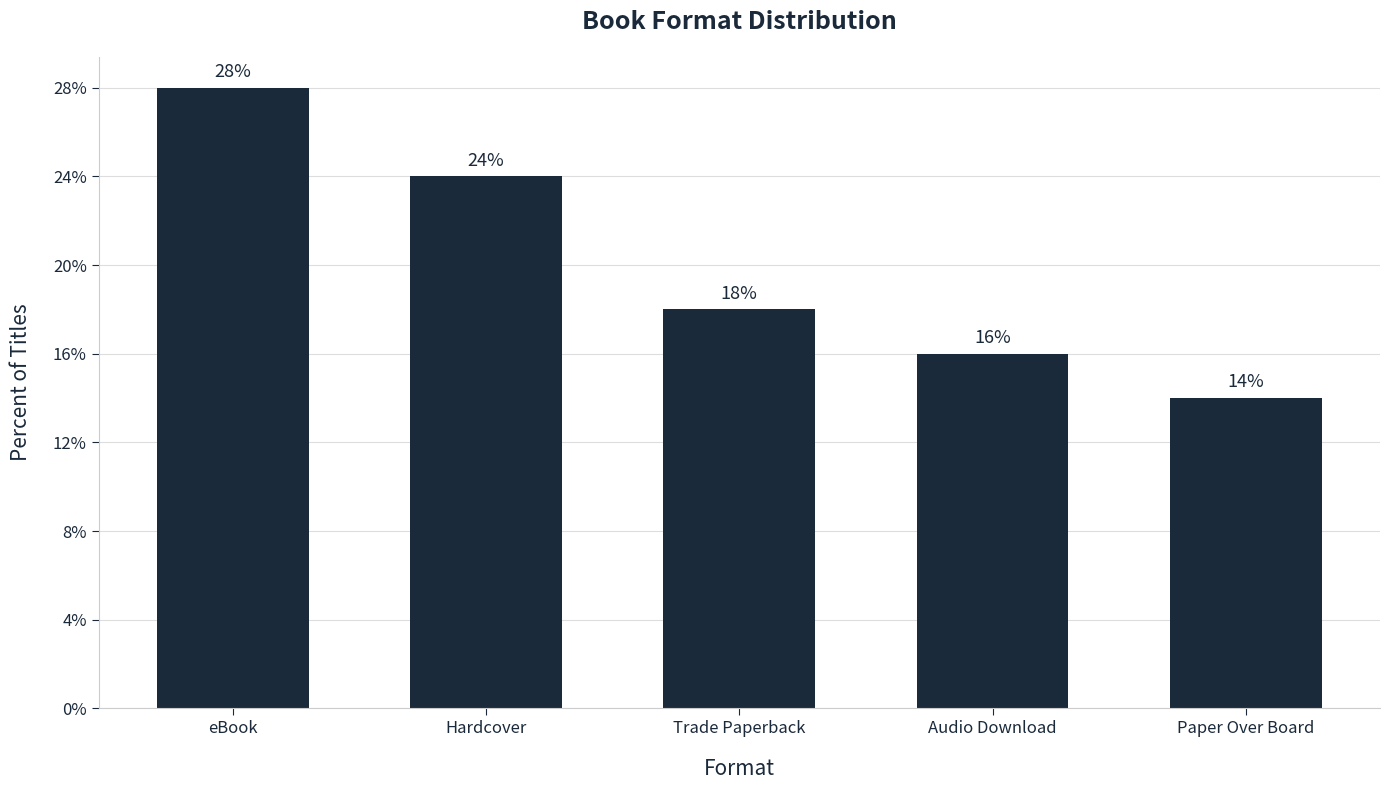

What is the label of the 4th bar from the left?

Audio Download